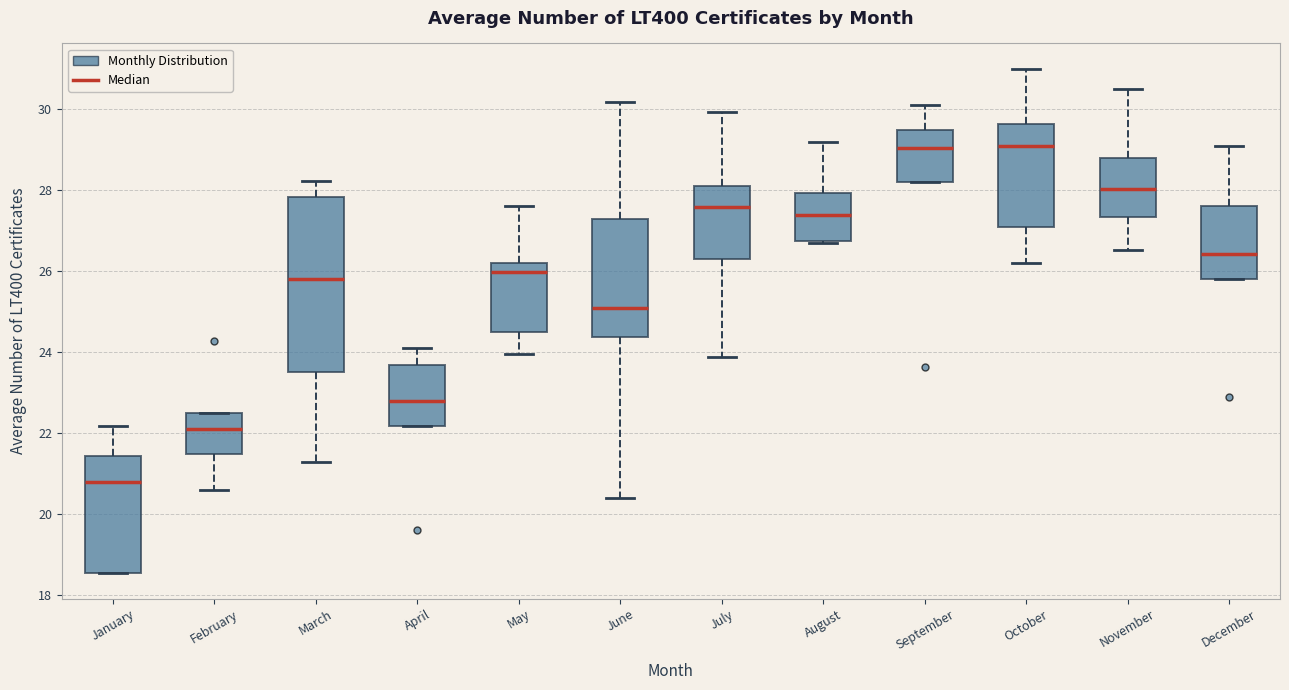

Reading left to right, read every box against the y-axis: the position of its median line, the range the box covers, and the ends of its whiskers. The values are not printed on the chart, so give them approximately, as read against the axis.

January: median 20.8, box 18.6 to 21.4, whiskers 18.6 to 22.2
February: median 22.2, box 21.4 to 22.6, whiskers 20.6 to 22.6
March: median 25.8, box 23.6 to 27.8, whiskers 21.2 to 28.2
April: median 22.8, box 22.2 to 23.6, whiskers 22.2 to 24.2
May: median 26.0, box 24.6 to 26.2, whiskers 24.0 to 27.6
June: median 25.2, box 24.4 to 27.4, whiskers 20.4 to 30.2
July: median 27.6, box 26.4 to 28.2, whiskers 23.8 to 30.0
August: median 27.4, box 26.8 to 28.0, whiskers 26.6 to 29.2
September: median 29.0, box 28.2 to 29.4, whiskers 28.2 to 30.2
October: median 29.2, box 27.0 to 29.6, whiskers 26.2 to 31.0
November: median 28.0, box 27.4 to 28.8, whiskers 26.6 to 30.6
December: median 26.4, box 25.8 to 27.6, whiskers 25.8 to 29.2